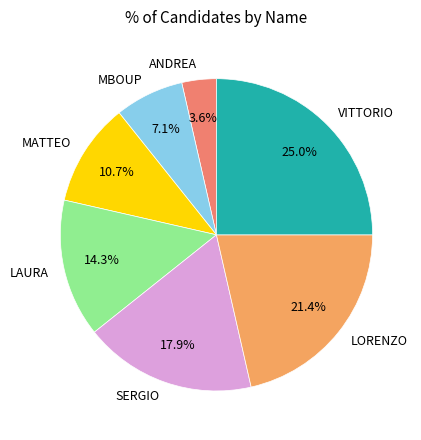

Between MATTEO and LAURA, which is larger?

LAURA